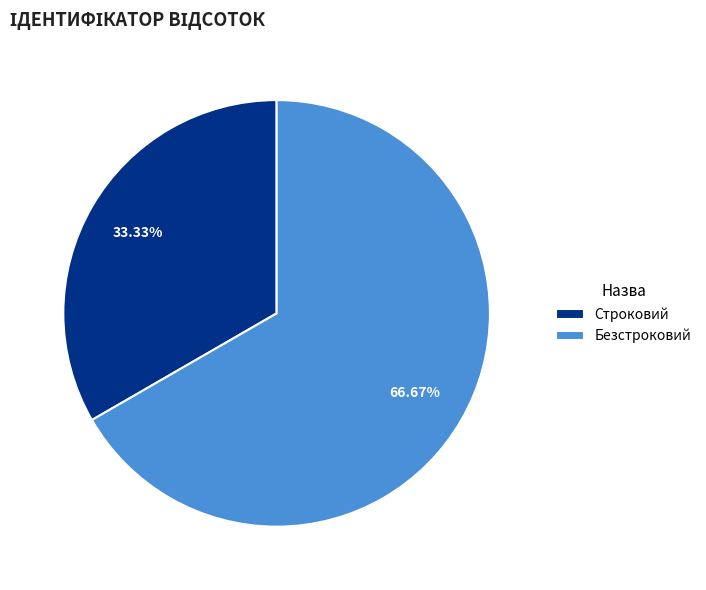

To the nearest percent, what is the difference between the largest and smallest slice percentages?

33%